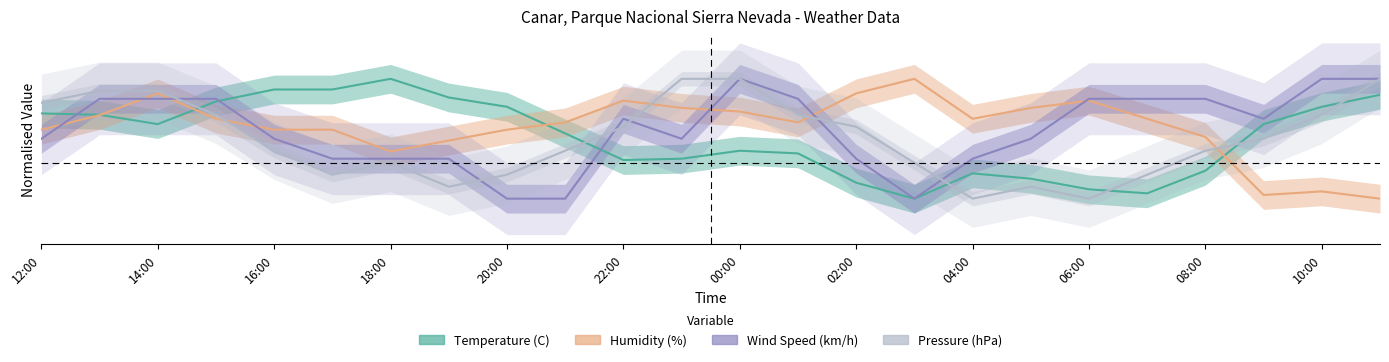

True or false: Temperature (C) has a value of 0.4 at 16:00.

False